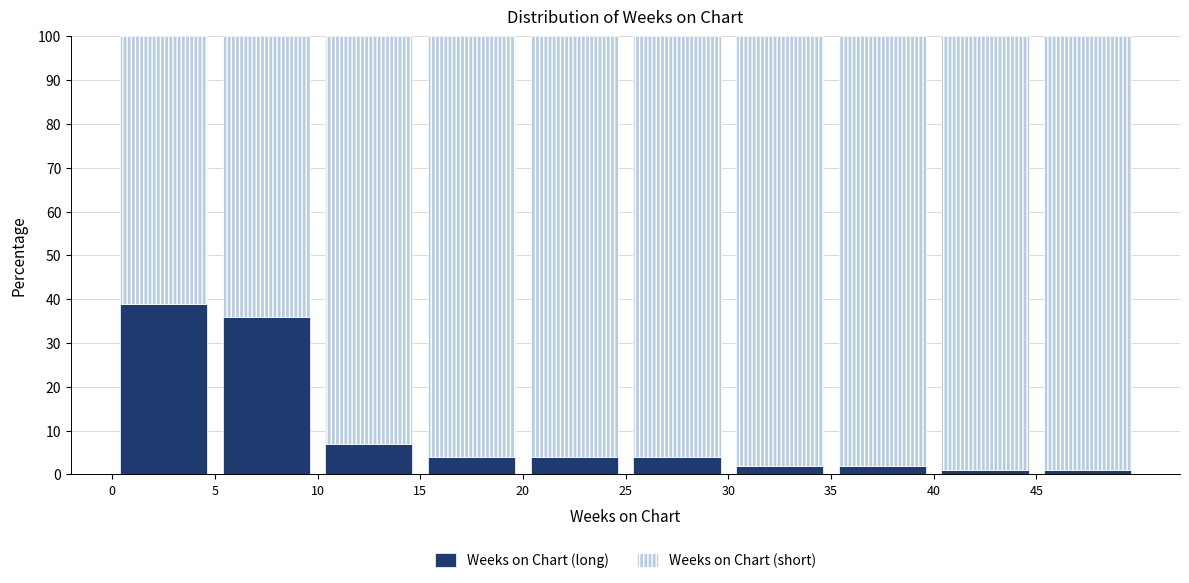

Reading left to right, transcribe this chart: for each stacked bar, give the range it covers on the x-axis and its total height. The values are not printed on the chart, so give them approximately, as read against the axis.

0 to 5: 100
5 to 10: 100
10 to 15: 100
15 to 20: 100
20 to 25: 100
25 to 30: 100
30 to 35: 100
35 to 40: 100
40 to 45: 100
45 to 50: 100